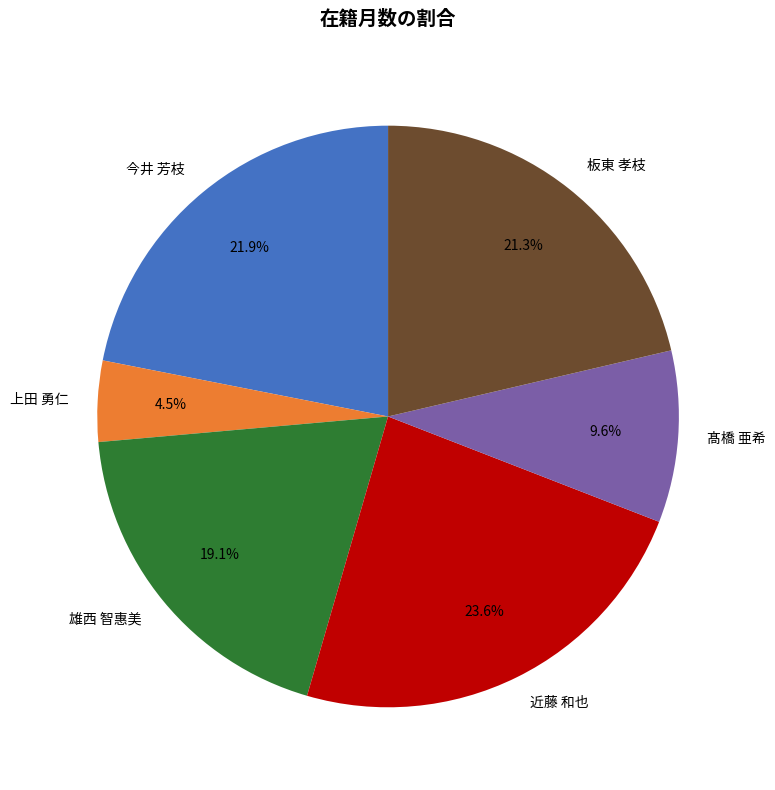

How many segments does this pie chart have?

6